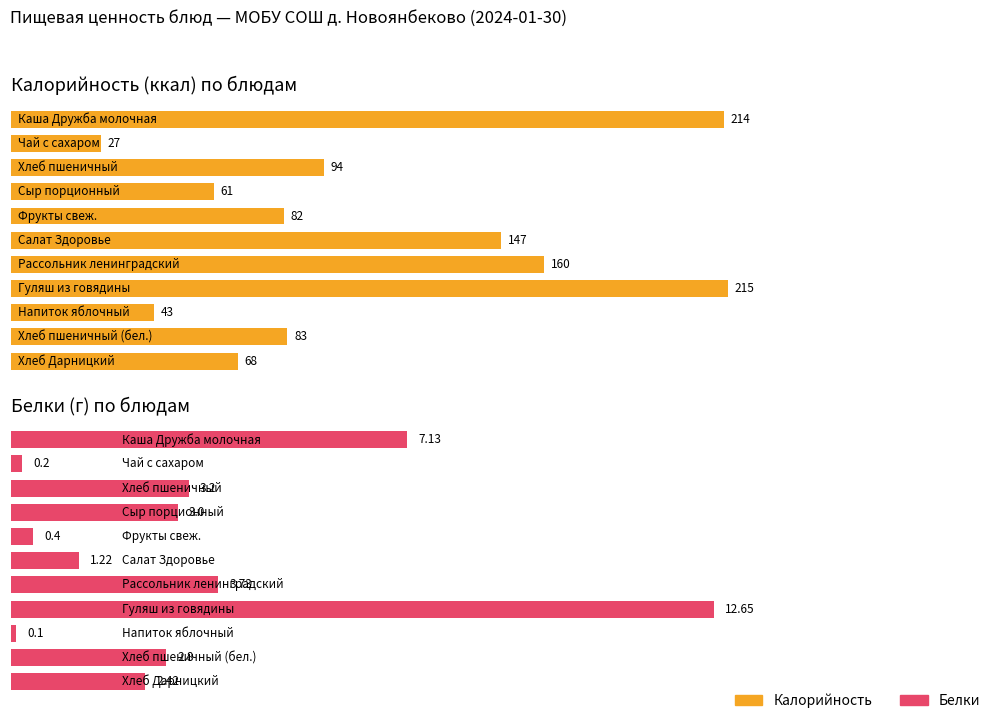

What is the difference between the Белки values at Салат Здоровье and Хлеб пшеничный?

2.0